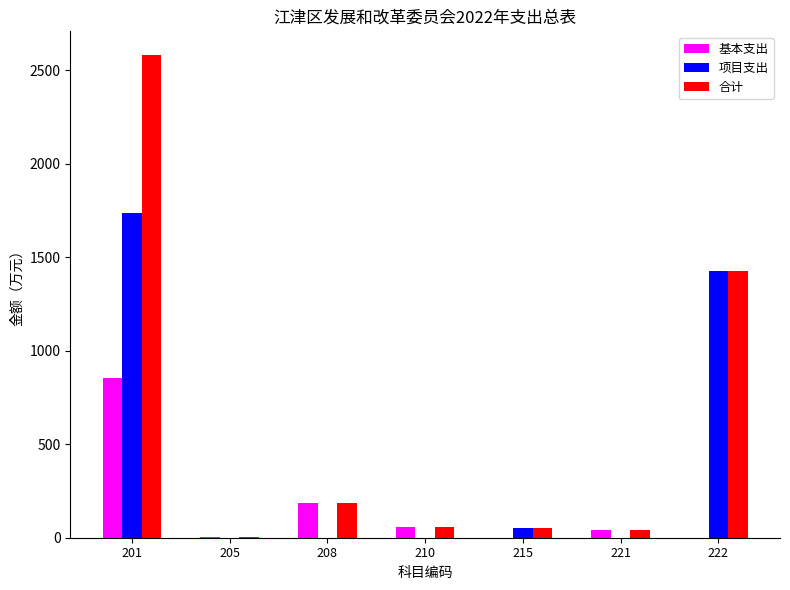

What is the total value across all series at 215?

100.0